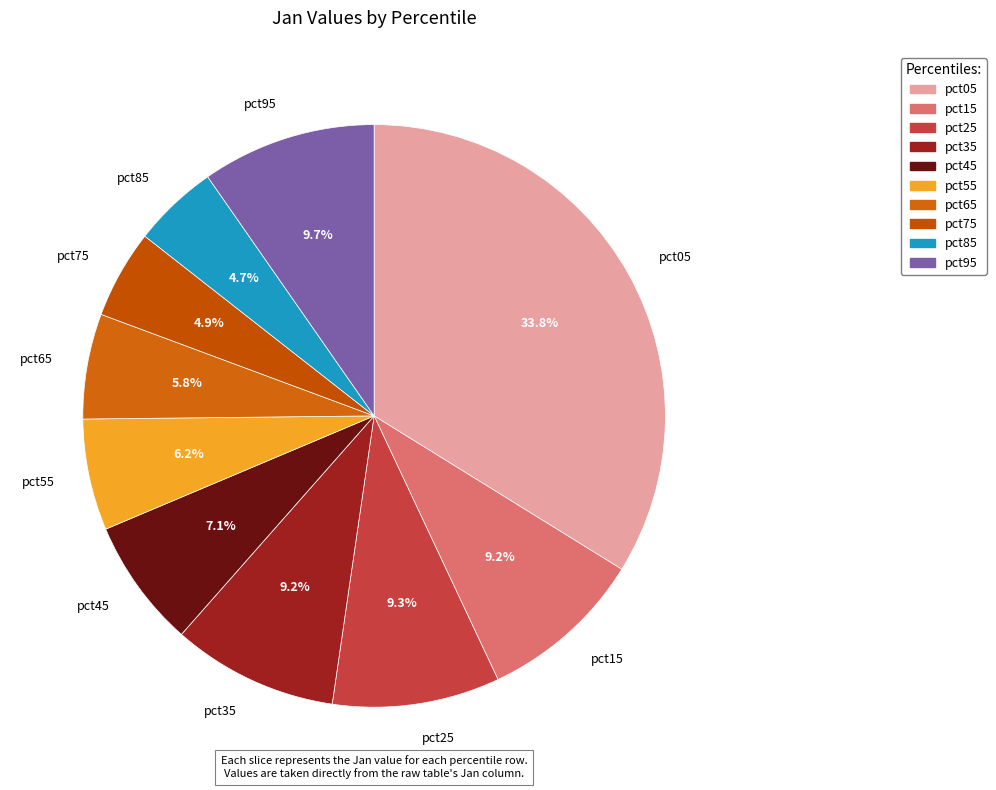

To the nearest percent, what is the difference between the largest and smallest slice percentages?

29%